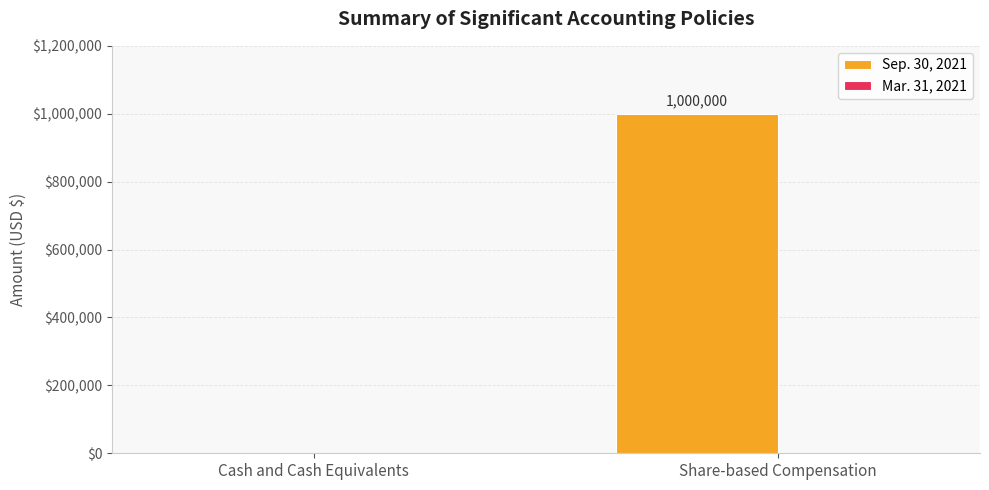

Reading left to right, what are all the values shown in this chart?

Cash and Cash Equivalents=0	Share-based Compensation=1000000